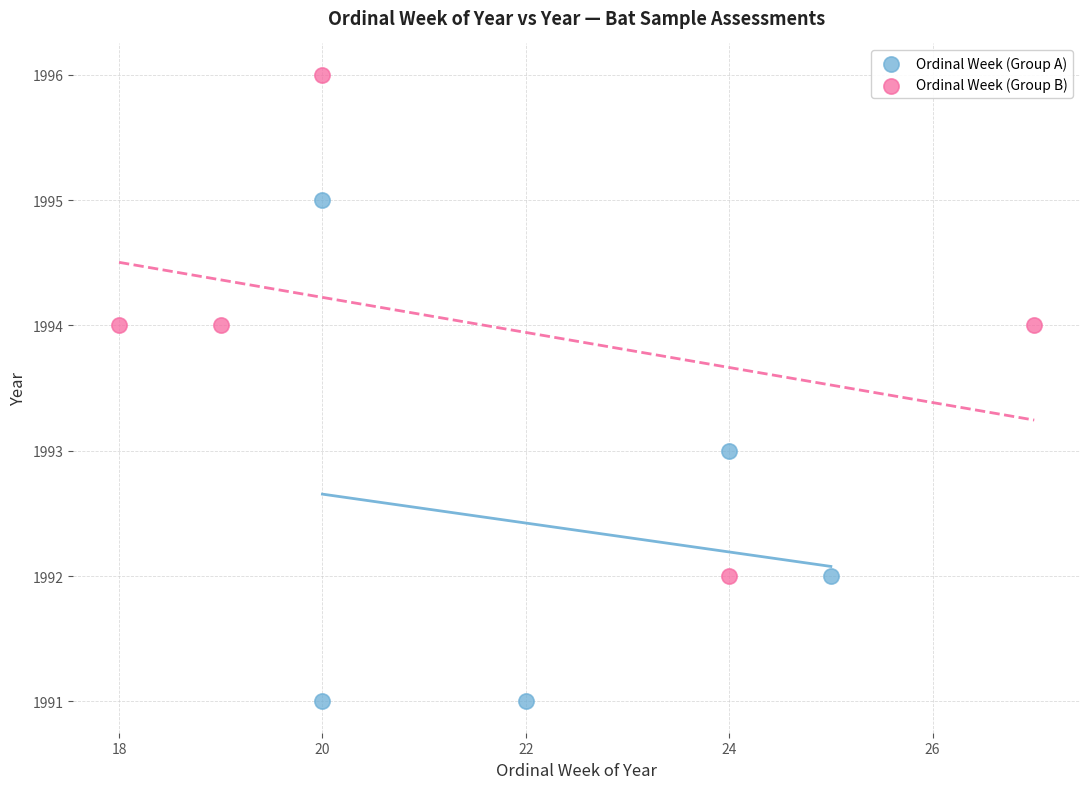

Which series contains the lowest Y value?

Ordinal Week (Group A)